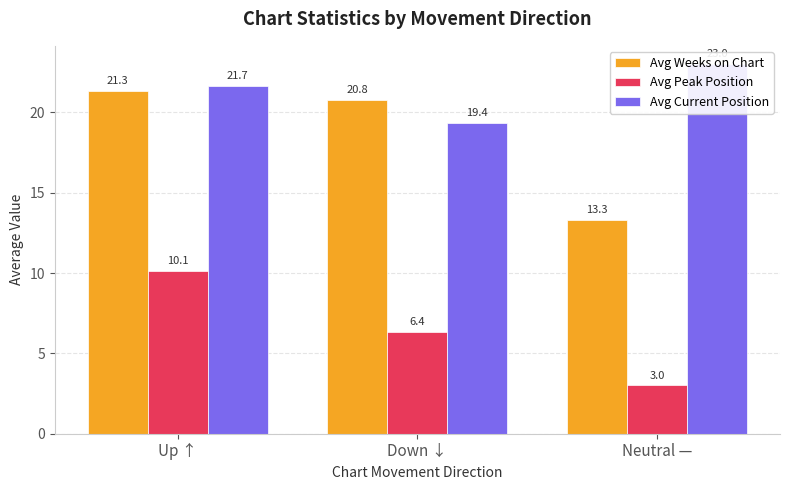

Count the number of data series in this chart.

3